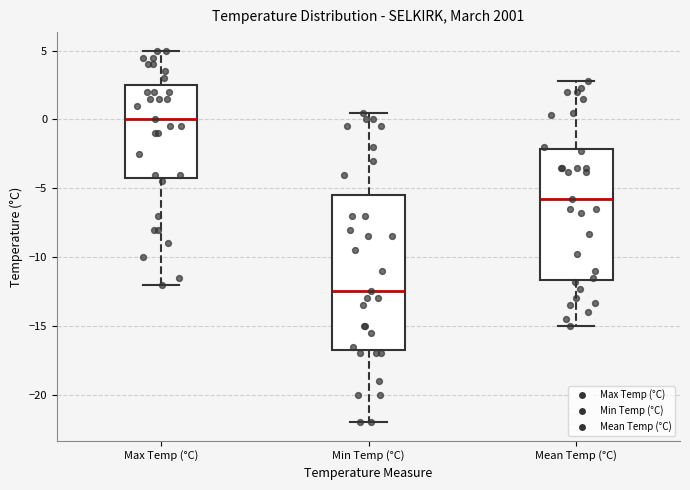

Which box's median line is the lowest?

Min Temp (°C)